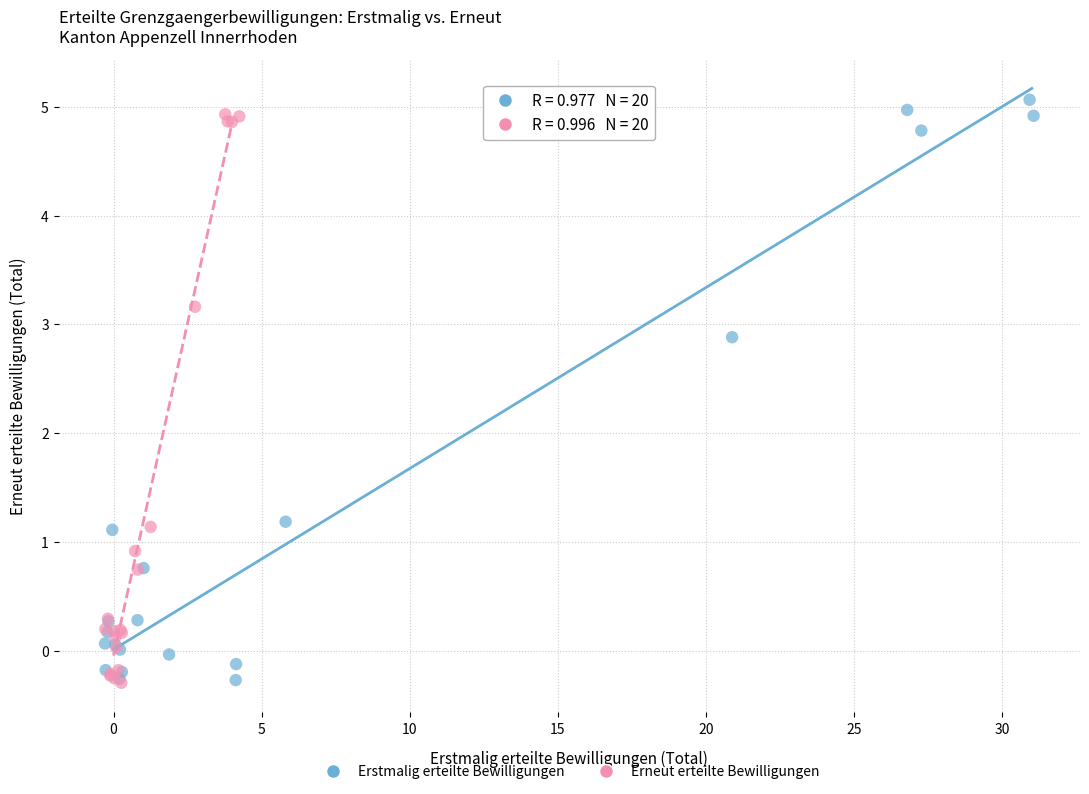

Which series has the widest spread of Y values?

Erstmalig erteilte Bewilligungen